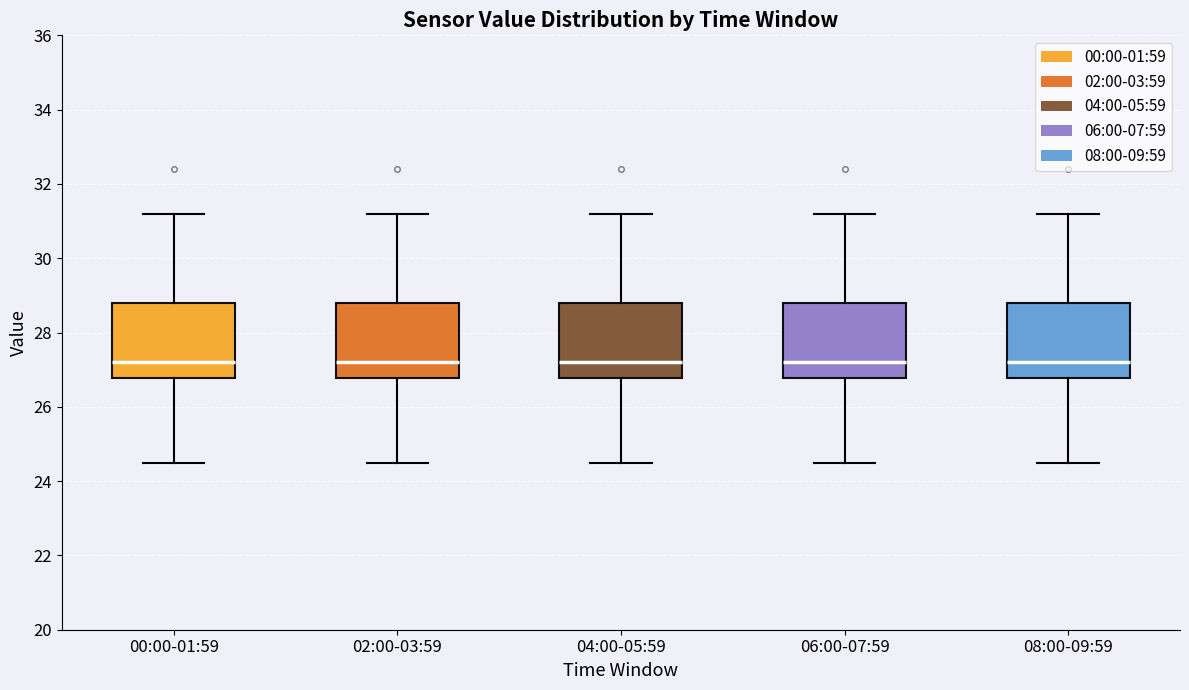

Reading left to right, read every box against the y-axis: the position of its median line, the range the box covers, and the ends of its whiskers. The values are not printed on the chart, so give them approximately, as read against the axis.

00:00-01:59: median 27.2, box 26.8 to 28.8, whiskers 24.6 to 31.2
02:00-03:59: median 27.2, box 26.8 to 28.8, whiskers 24.6 to 31.2
04:00-05:59: median 27.2, box 26.8 to 28.8, whiskers 24.6 to 31.2
06:00-07:59: median 27.2, box 26.8 to 28.8, whiskers 24.6 to 31.2
08:00-09:59: median 27.2, box 26.8 to 28.8, whiskers 24.6 to 31.2